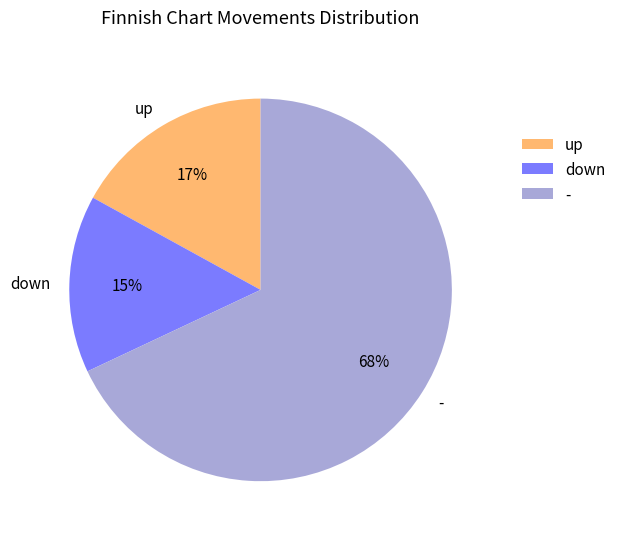

Which has a higher value, down or -?

-